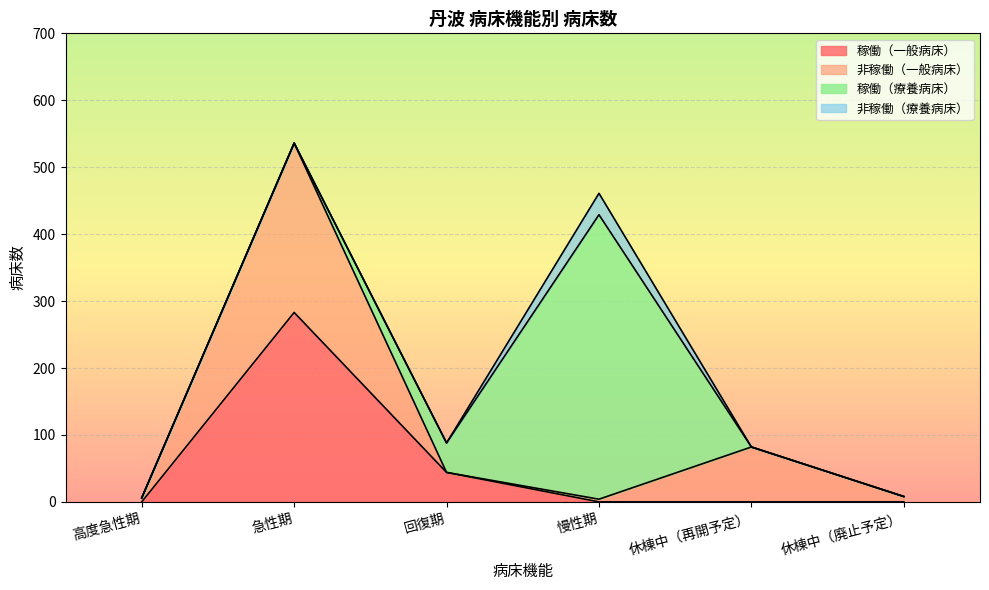

What is the label of the 4th point from the right?

回復期